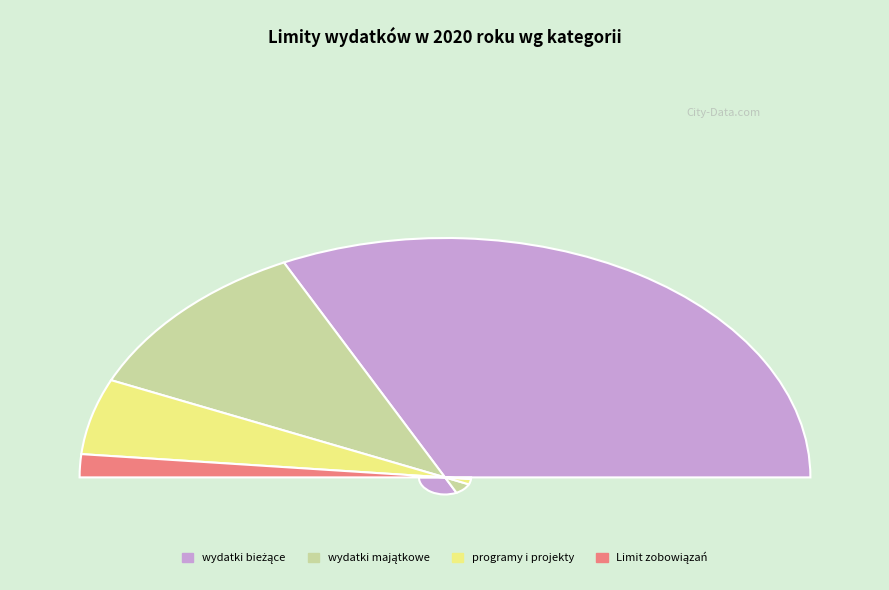

Is there a majority slice in this chart?

Yes